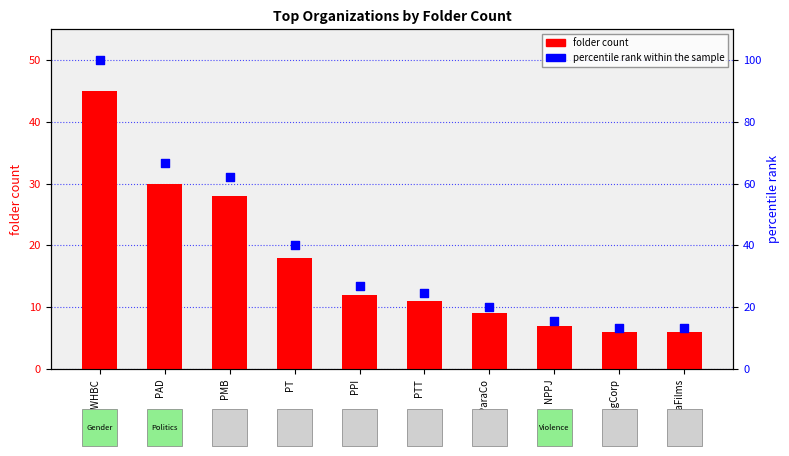

What are all the series names shown in the legend?

folder count, percentile rank within the sample